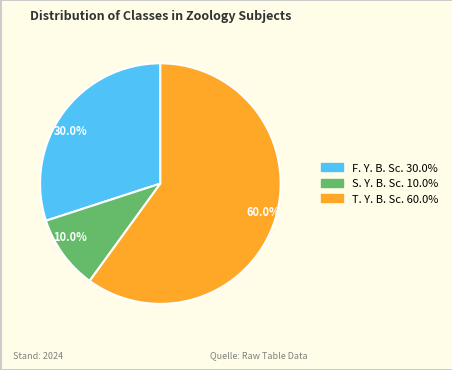

Is F. Y. B. Sc. the majority of the pie?

No